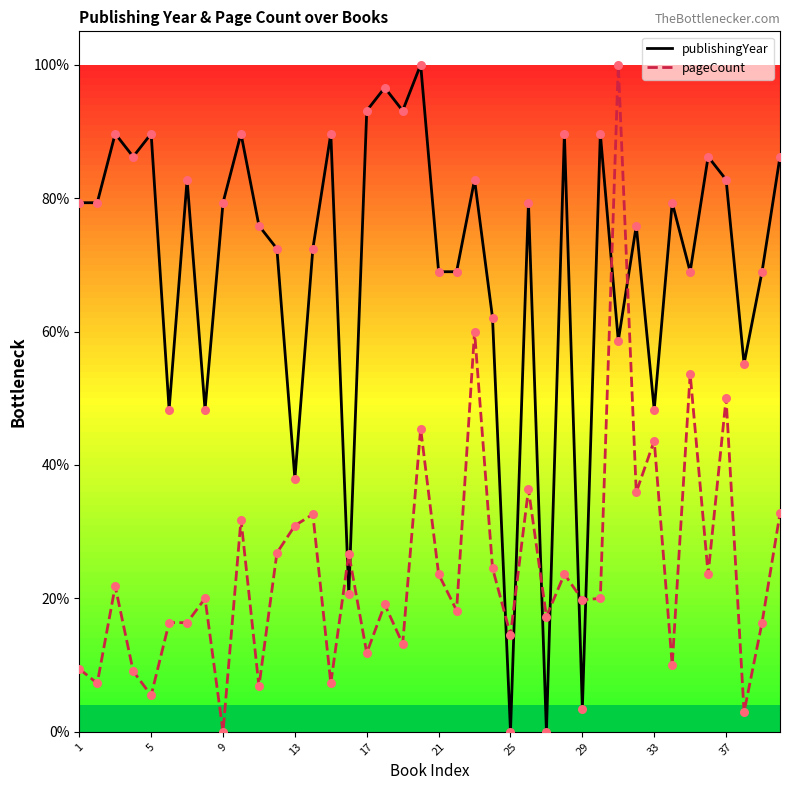

Which series has the largest Y range (max minus min)?

publishingYear